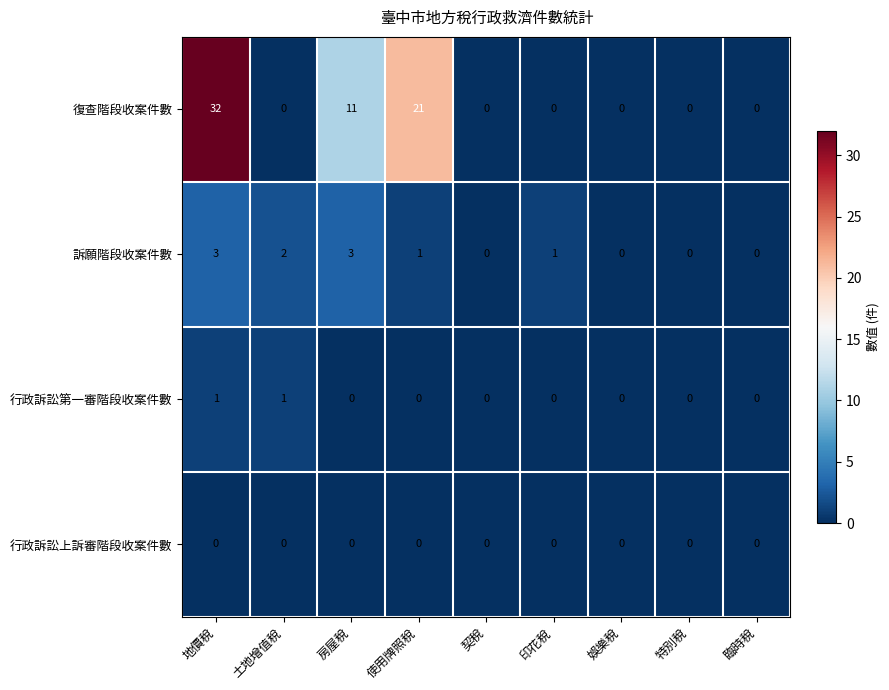

At which category is the sum across all series the highest?

地價稅